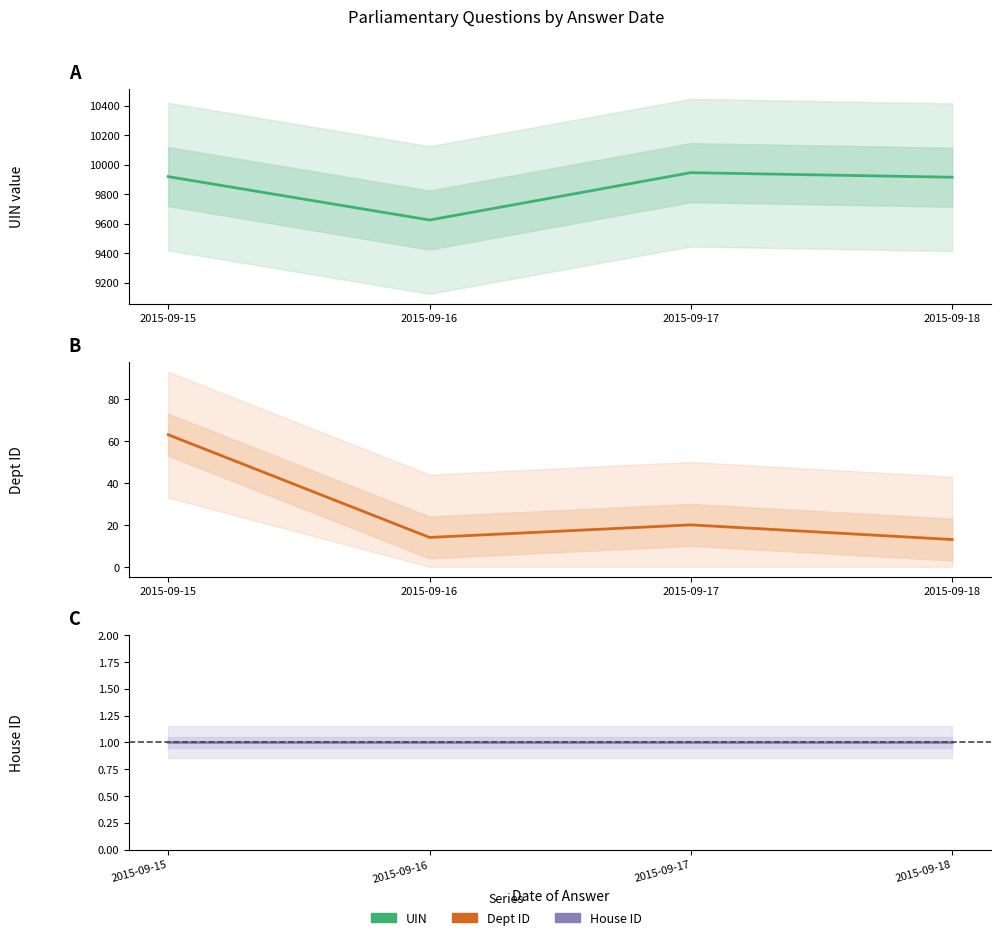

True or false: UIN and House ID cross at least once.

False